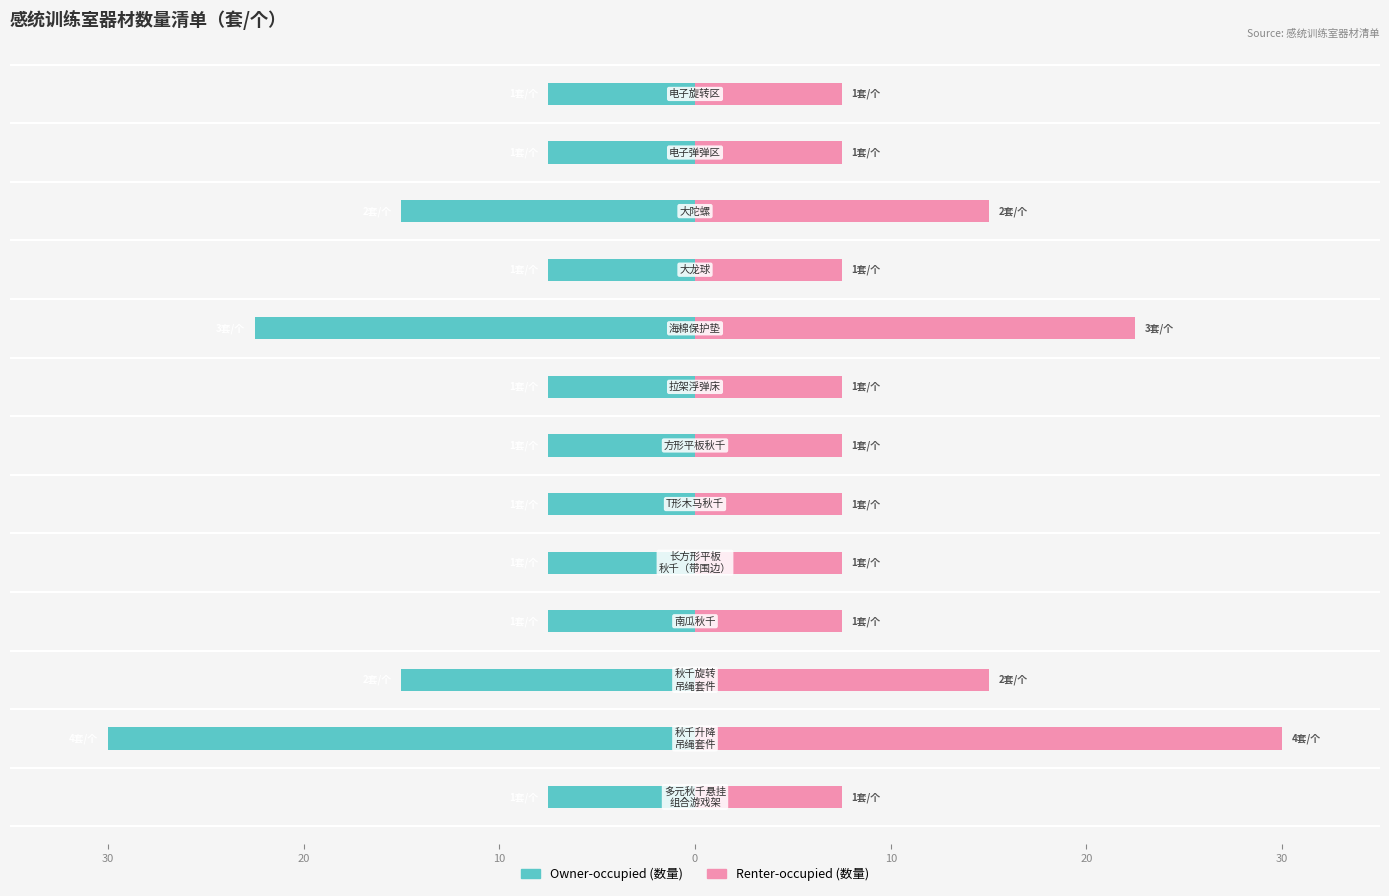

What is the maximum value for Owner-occupied?

-7.5